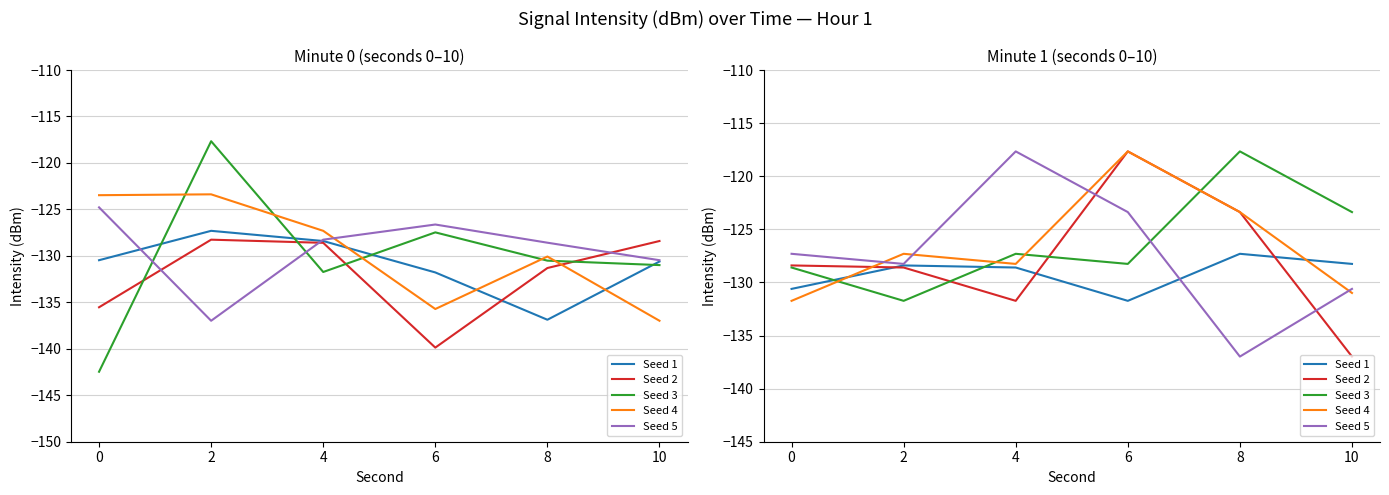

Which category has the highest value across all series?

6